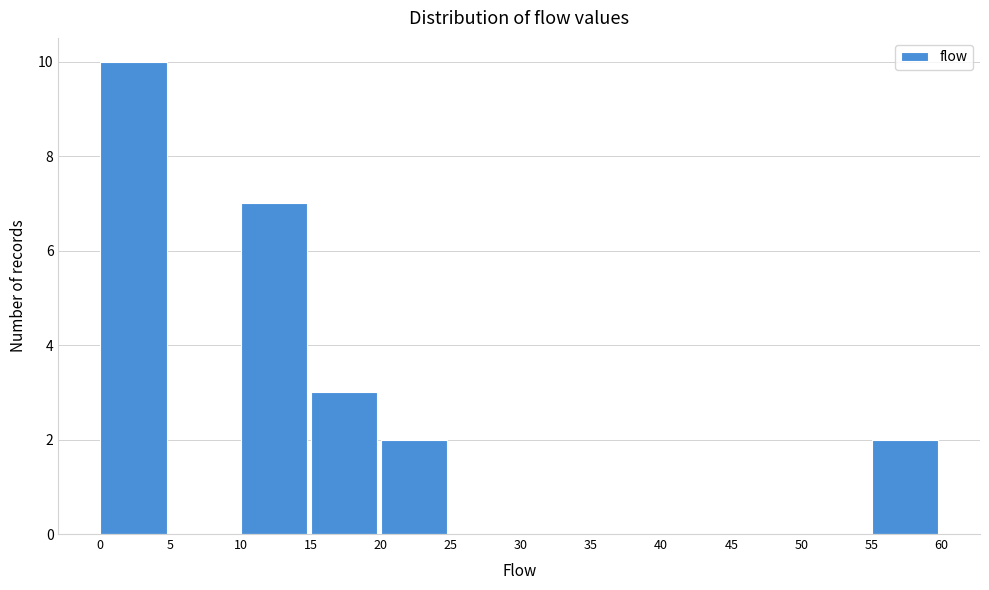

What is the height of the bar covering 15 to 20 on the x-axis? The values are not printed on the chart, so give them approximately, as read against the axis.

3